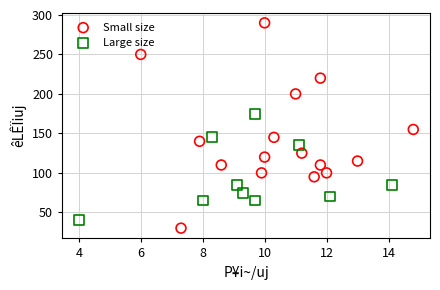

What are all the series names shown in the legend?

Small size, Large size